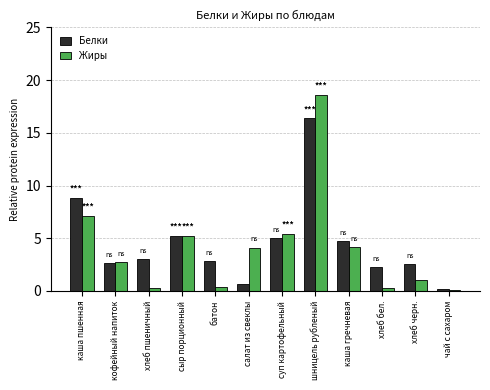

Which series has the largest total across all categories?

Белки